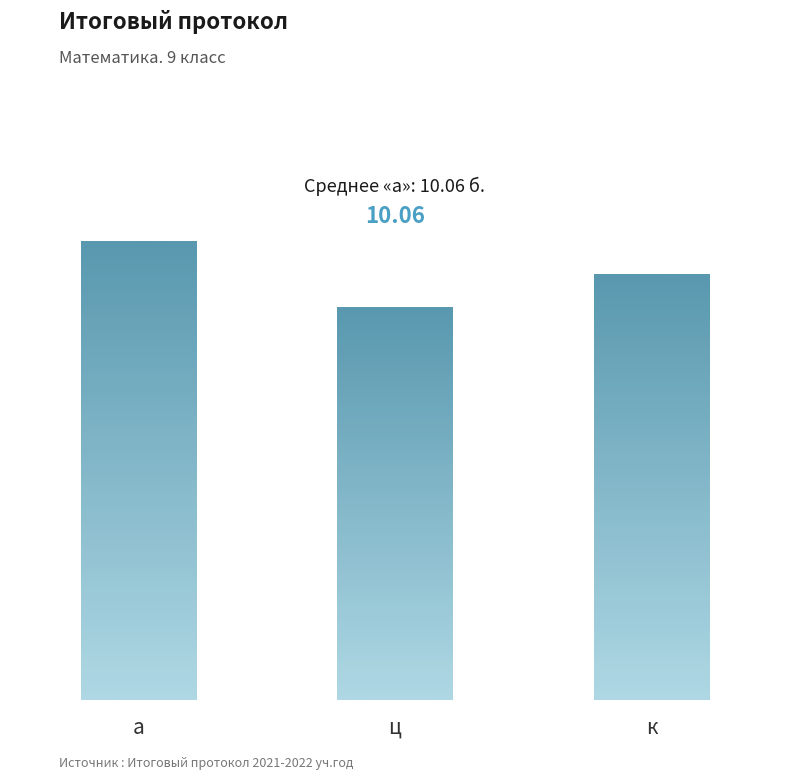

Which label corresponds to the largest value in the chart?

а